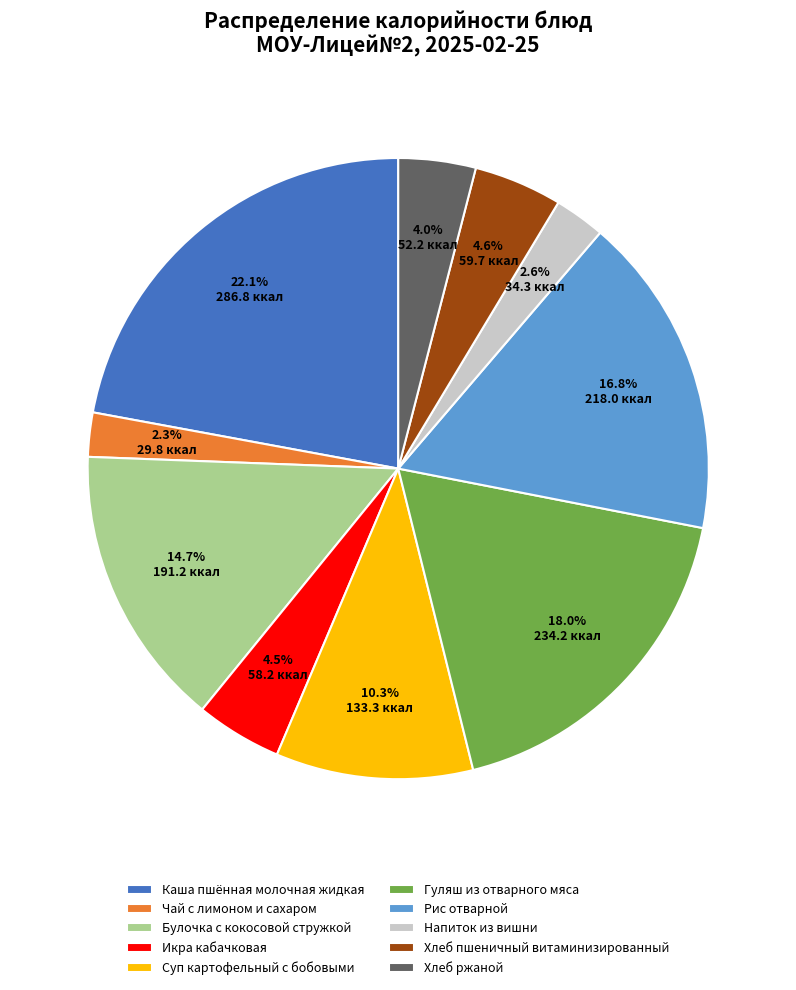

Which has a higher value, Булочка с кокосовой стружкой or Хлеб пшеничный витаминизированный?

Булочка с кокосовой стружкой